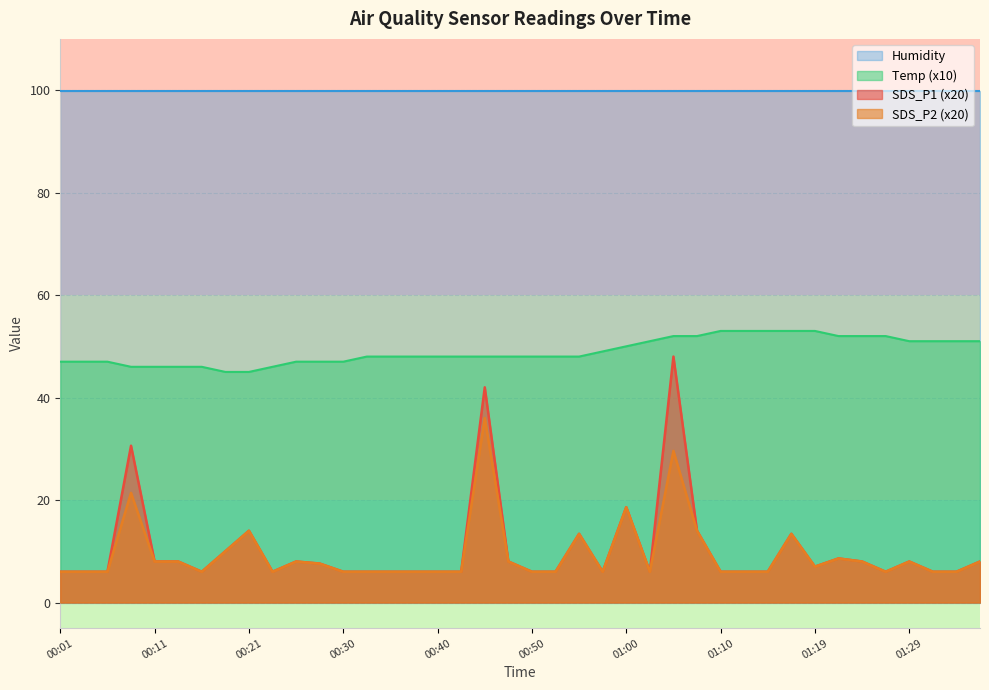

True or false: Temp and SDS_P2 intersect in this chart.

False